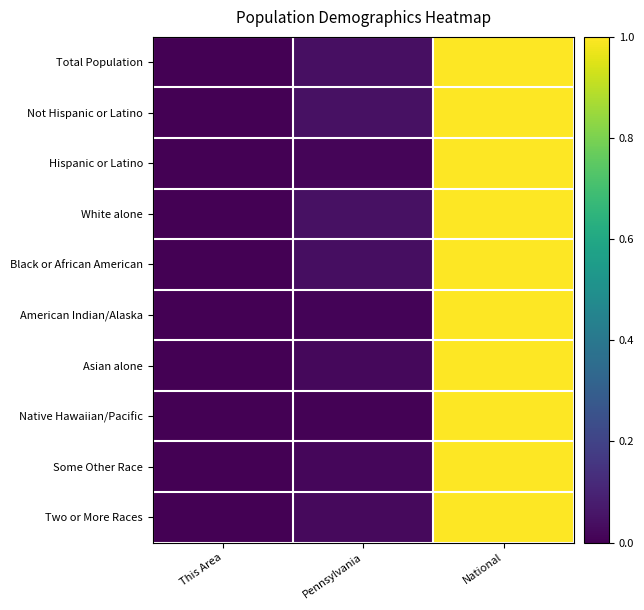

Rank the series at National from highest to lowest value.

Total Population, Not Hispanic or Latino, Hispanic or Latino, White alone, Black or African American, Some Other Race, Asian alone, Two or More Races, American Indian/Alaska, Native Hawaiian/Pacific